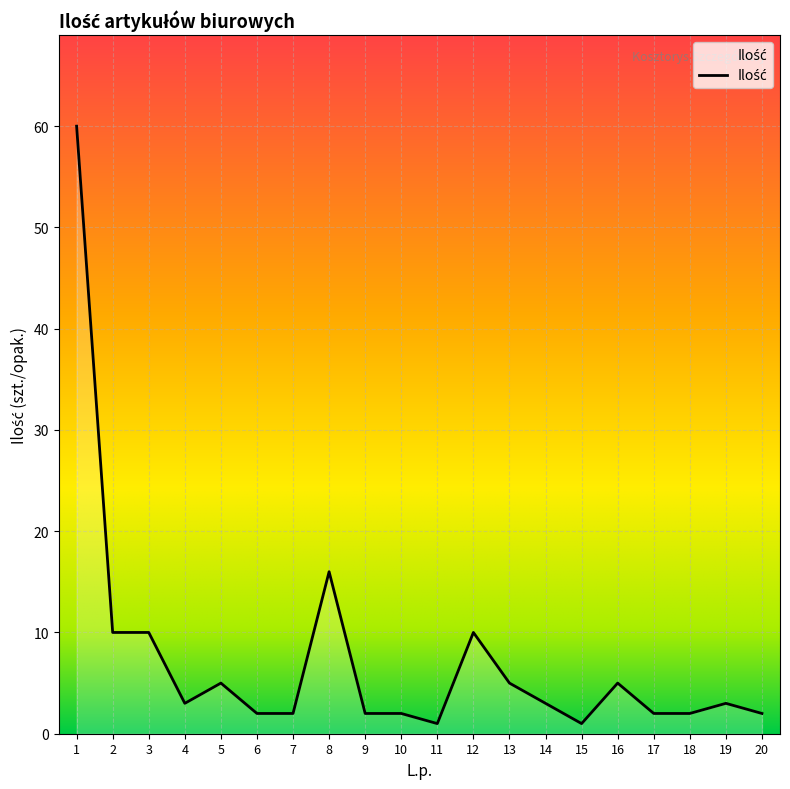

What is the change in value from 6 to 12?

+8